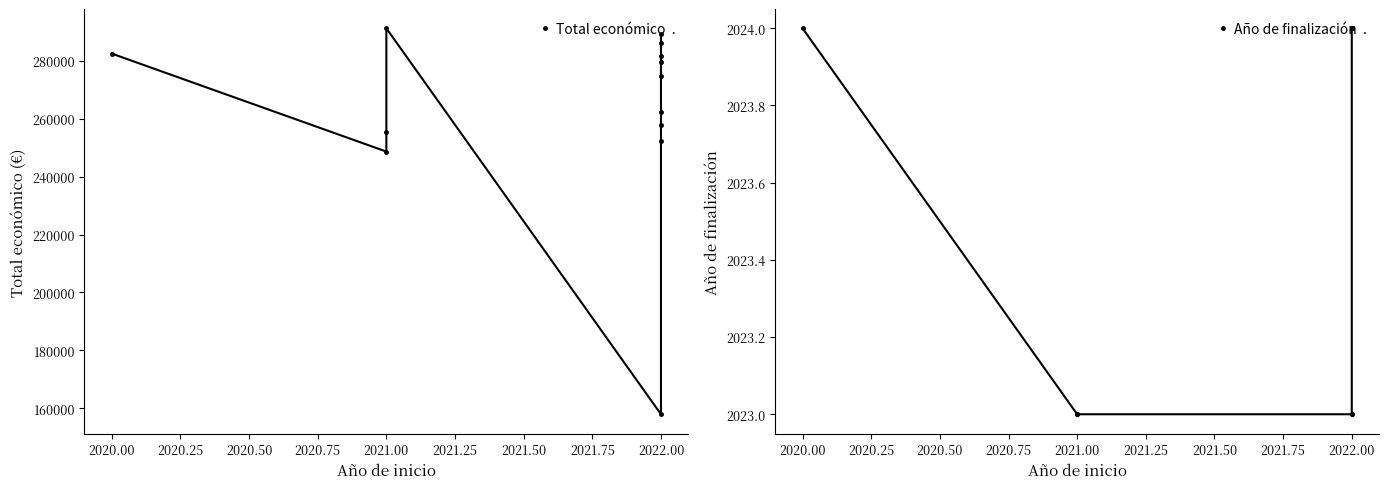

Is this an area chart (filled region under the line)?

No